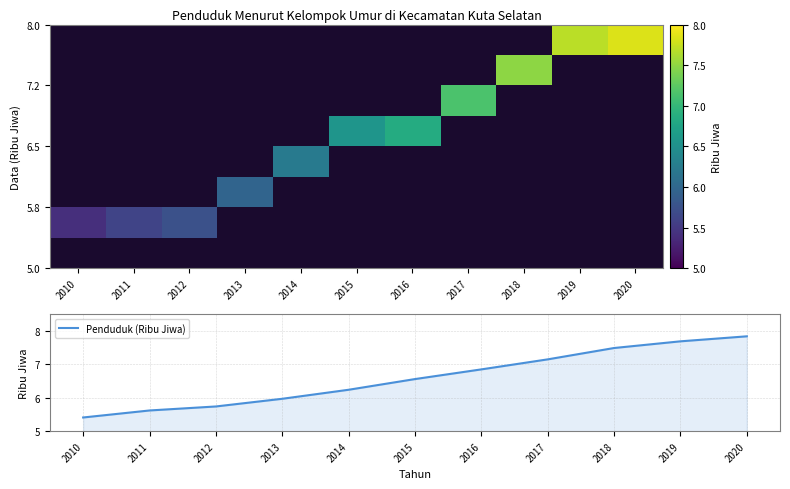

Count the number of categories in the chart.

11